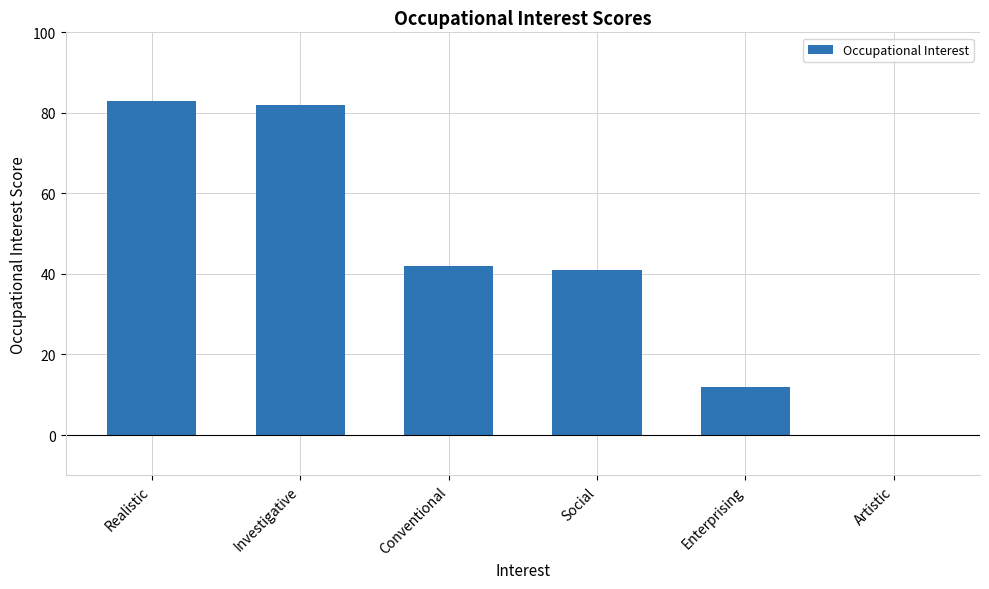

What is the change in value from Investigative to Artistic?

-82